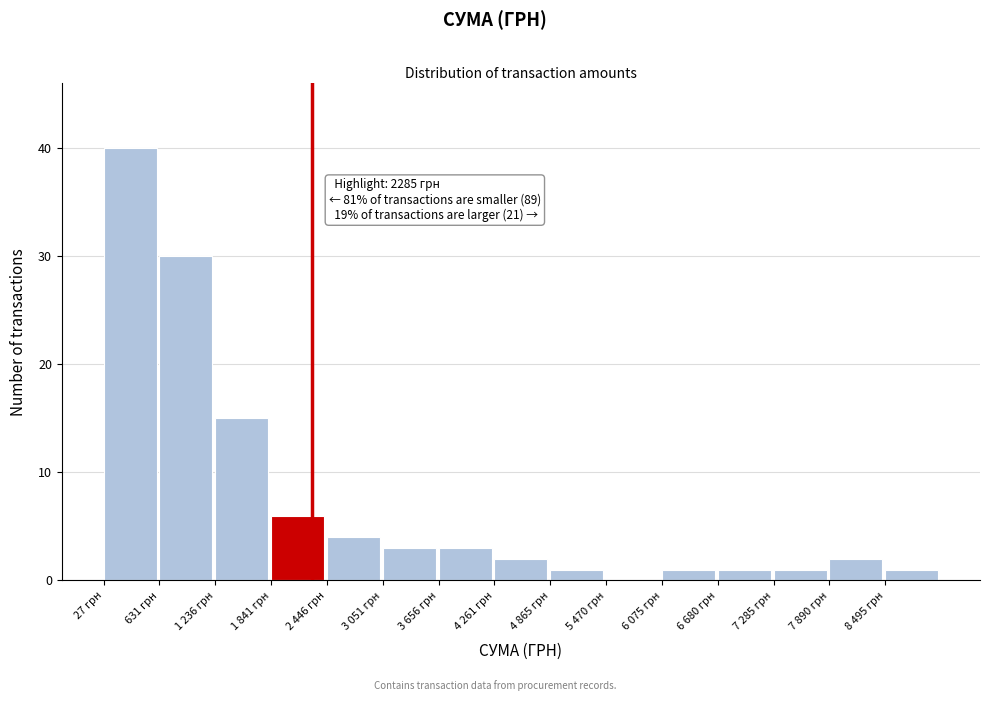

Reading left to right, extract all data points from this chart.

27 грн=40	631 грн=30	1 236 грн=15	1 841 грн=6	2 446 грн=4	3 051 грн=3	3 656 грн=3	4 261 грн=2	4 865 грн=1	5 470 грн=0	6 075 грн=1	6 680 грн=1	7 285 грн=1	7 890 грн=2	8 495 грн=1